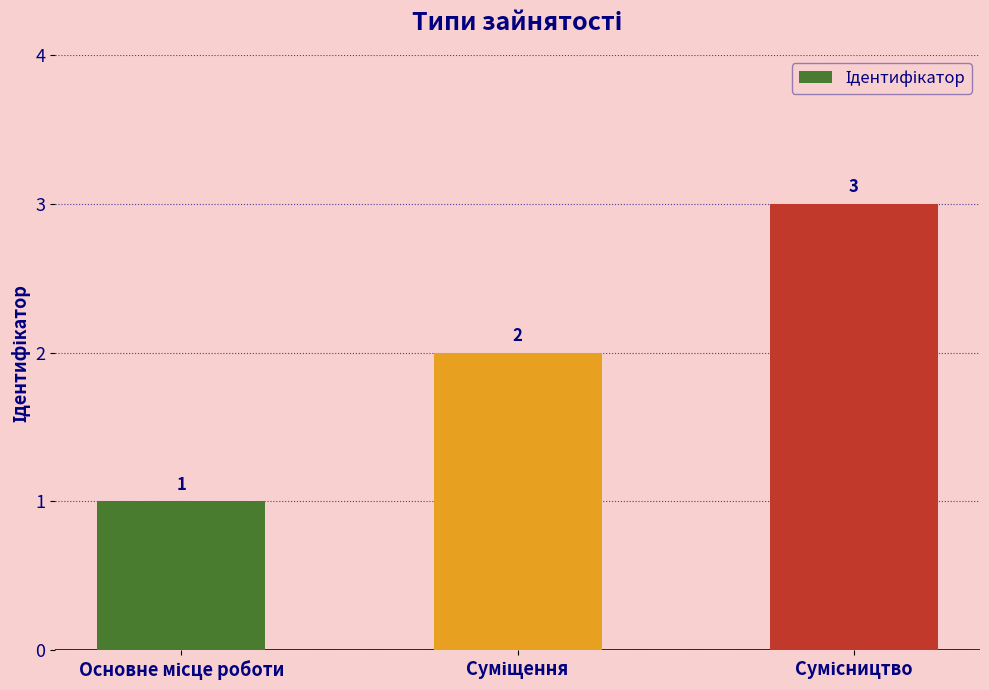

How many series are shown in this chart?

1